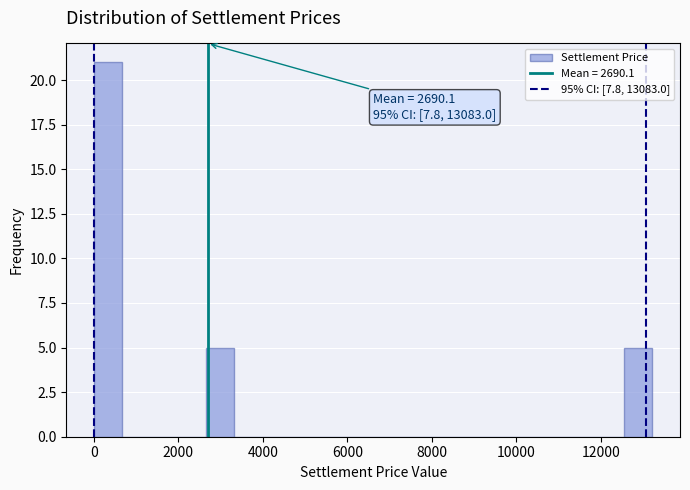

Read against the x-axis, roughly where is the centre of the tallest bar?

400